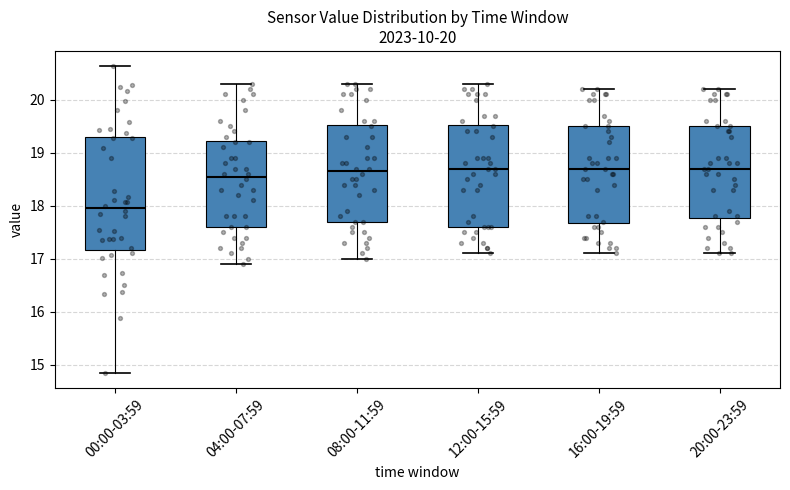

Which box has the lowest median line?

00:00-03:59